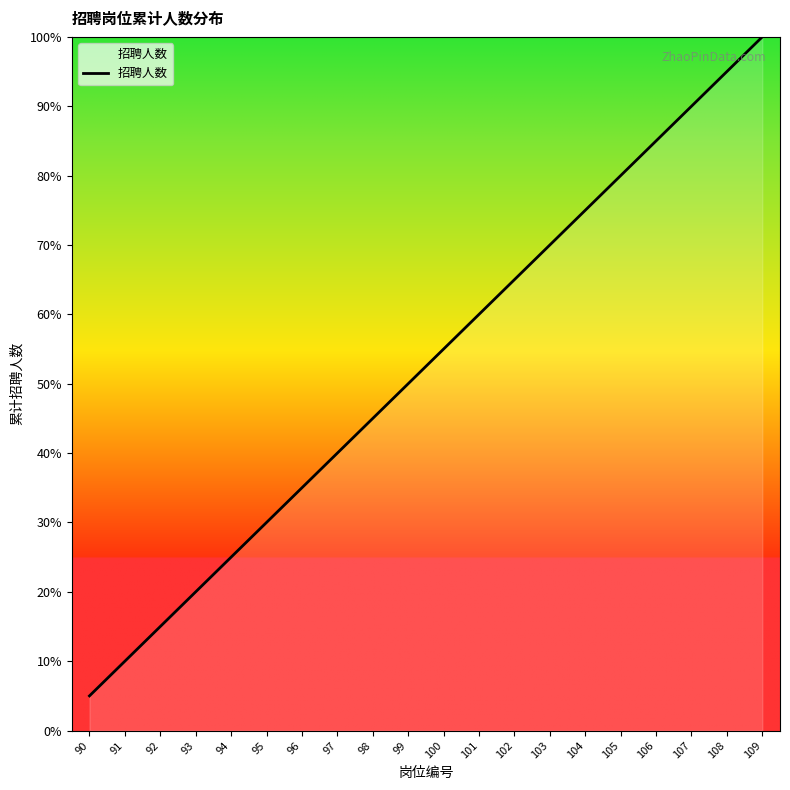

What is the sum of all values?

1050.0